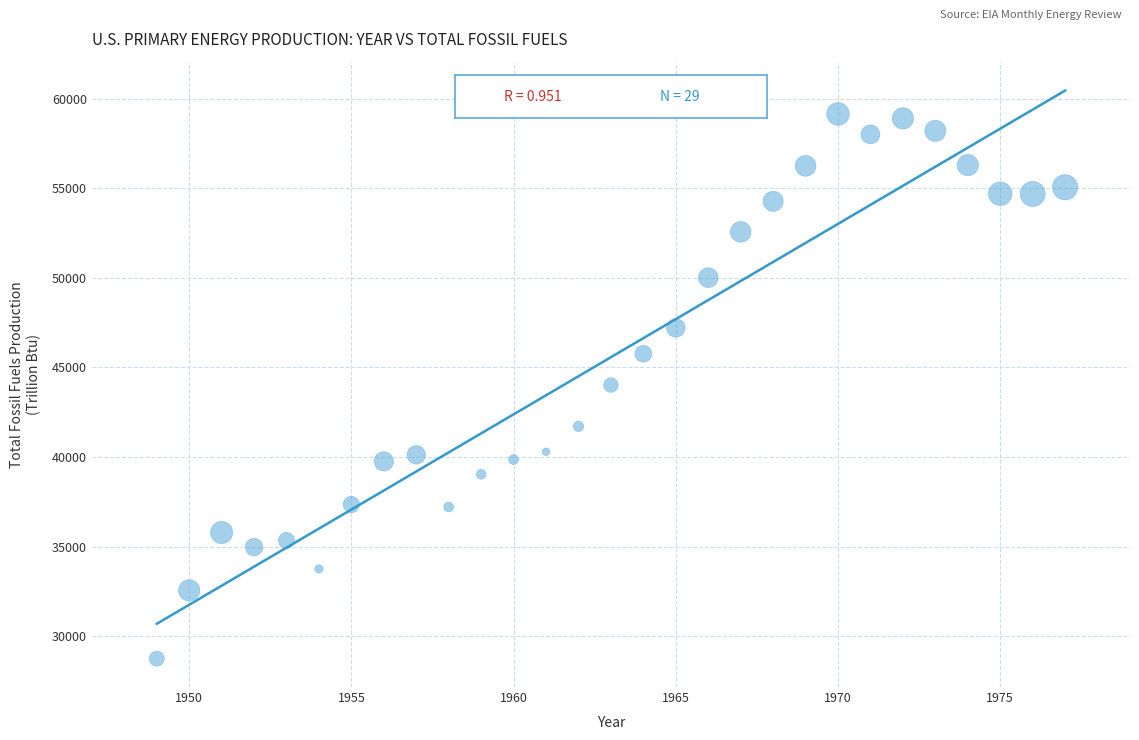

What is the range of X values (max minus min)?

28.0